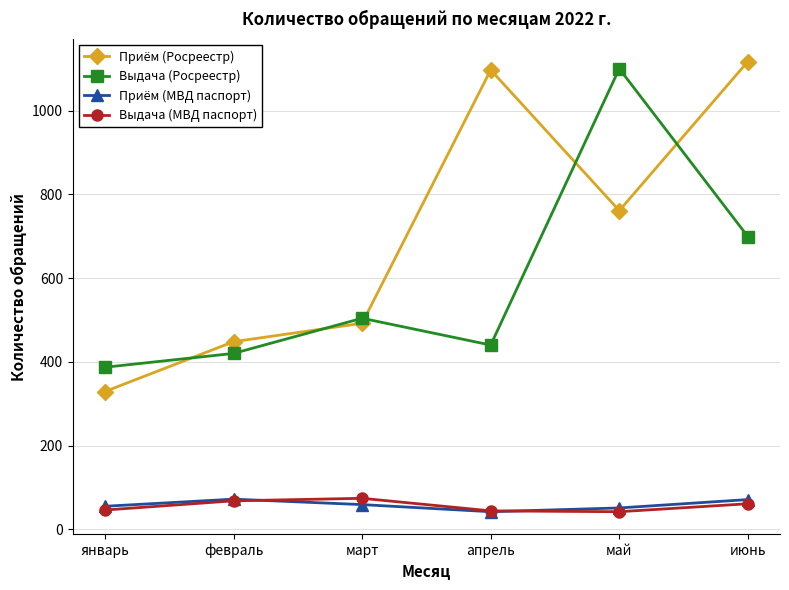

List the labels in order of Выдача (Росреестр) value, smallest first.

январь, февраль, апрель, март, июнь, май